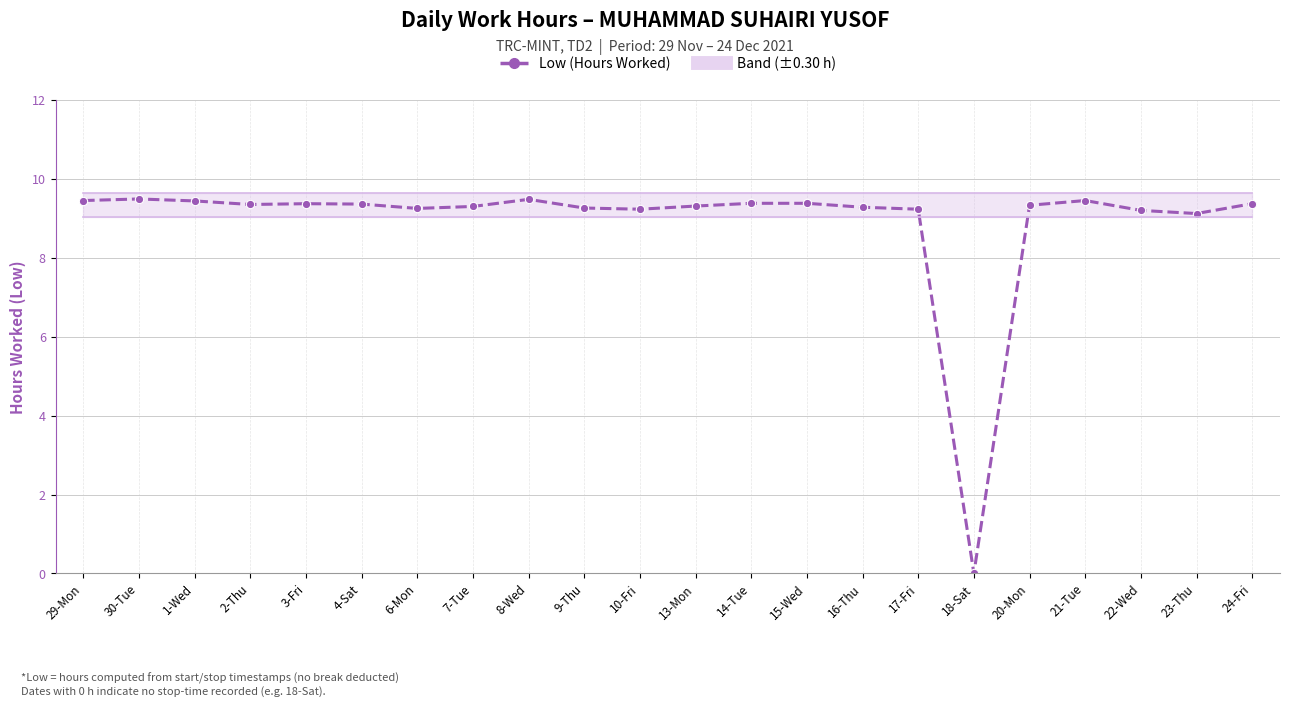

Rank the series by their maximum value, from highest to lowest.

Upper Band, Low (Hours Worked), Lower Band